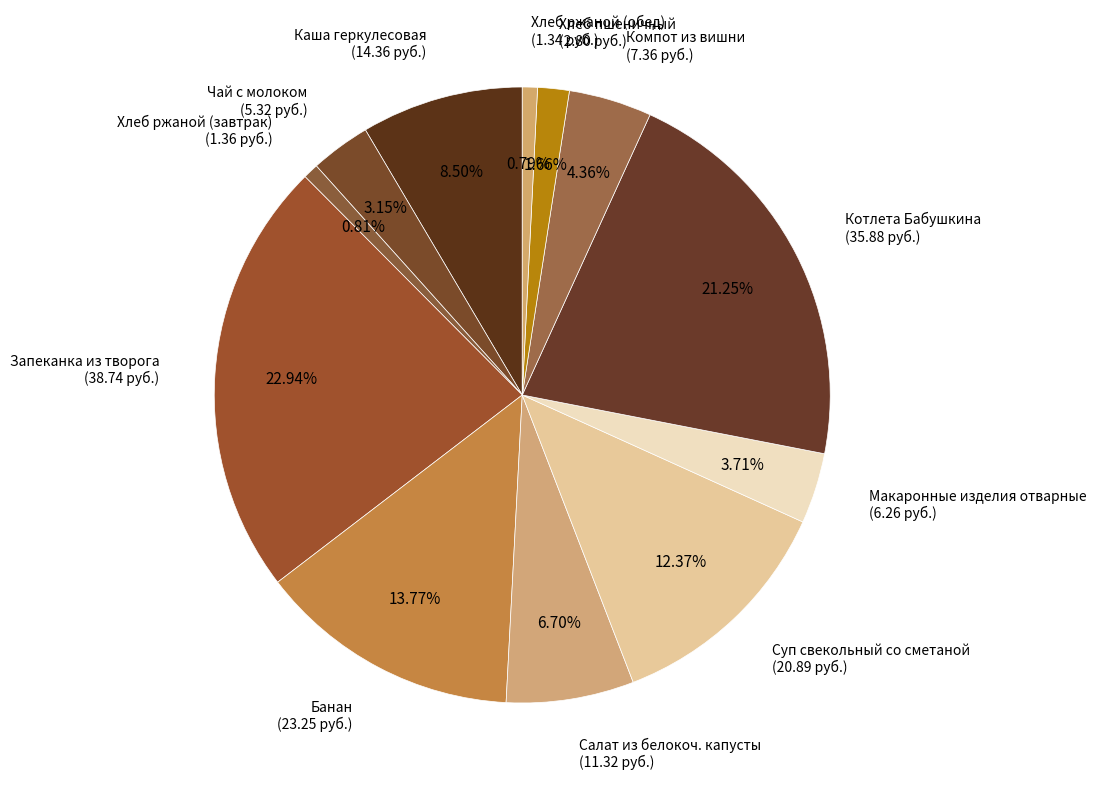

Is it true that Банан is 14% of the pie?

True